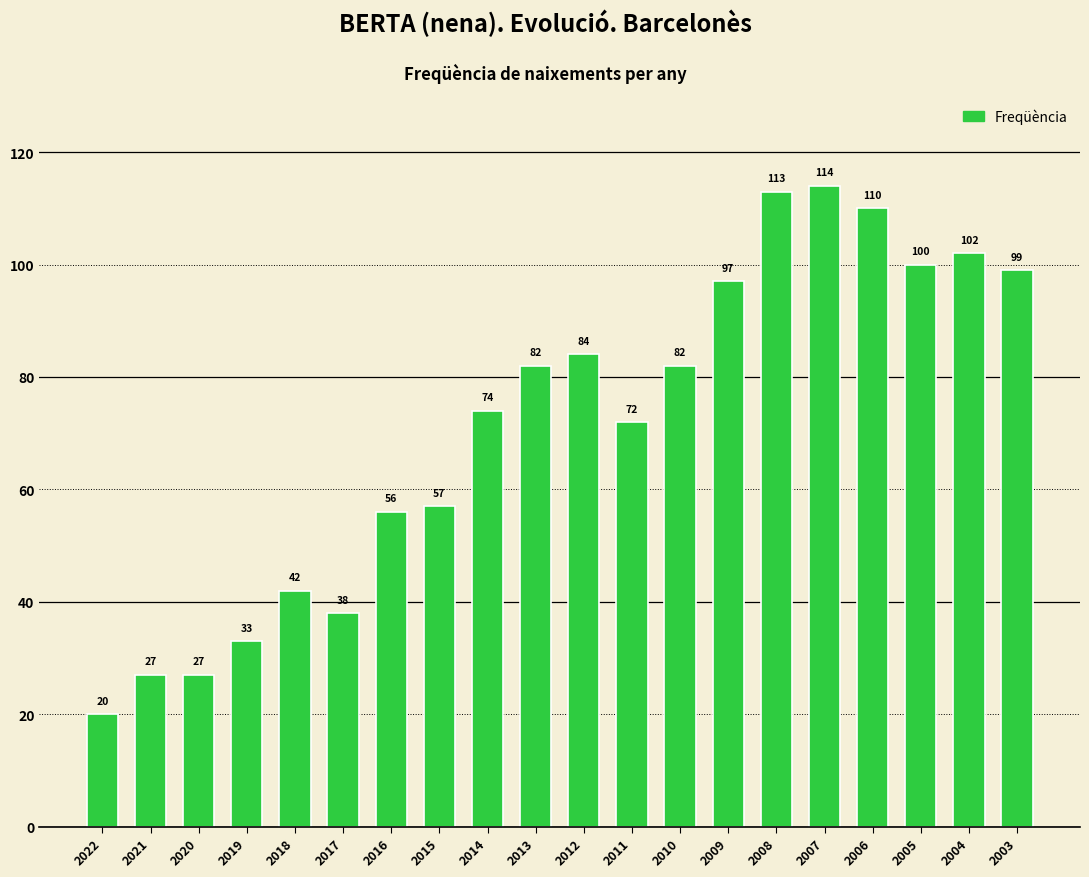

Read the value at 2008, to the nearest 10.

110